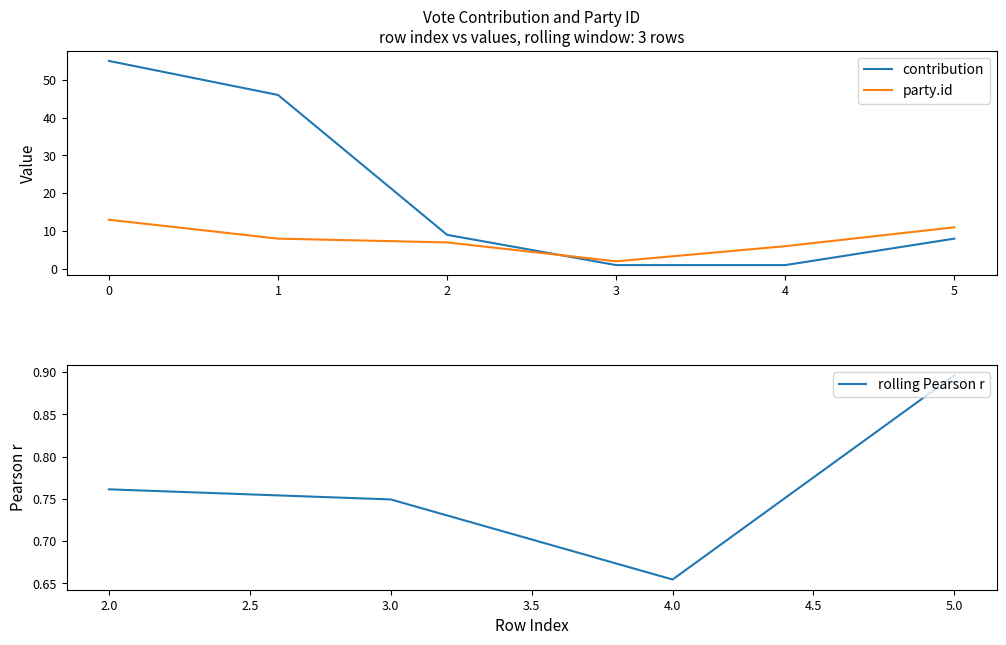

What is the maximum value shown in the chart?

55